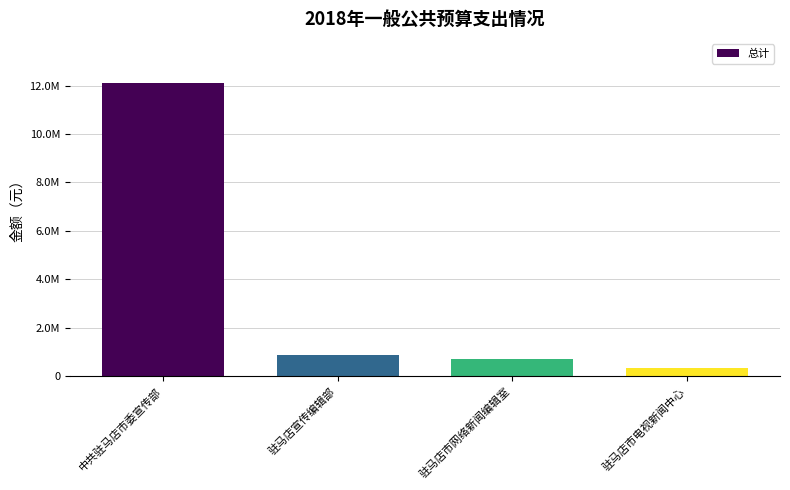

Does the chart contain any negative values?

No